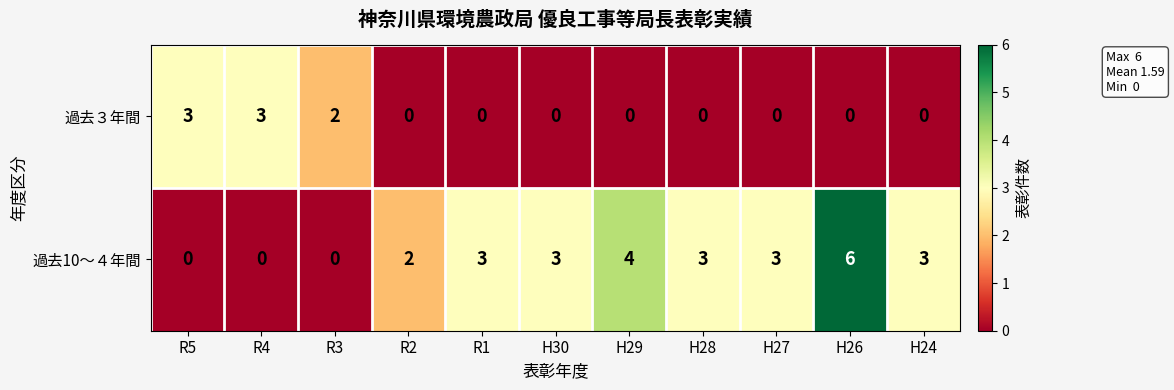

Reading left to right, transcribe all the data shown in this chart.

過去３年間: R5=3	R4=3	R3=2	R2=0	R1=0	H30=0	H29=0	H28=0	H27=0	H26=0	H24=0
過去10～４年間: R5=0	R4=0	R3=0	R2=2	R1=3	H30=3	H29=4	H28=3	H27=3	H26=6	H24=3